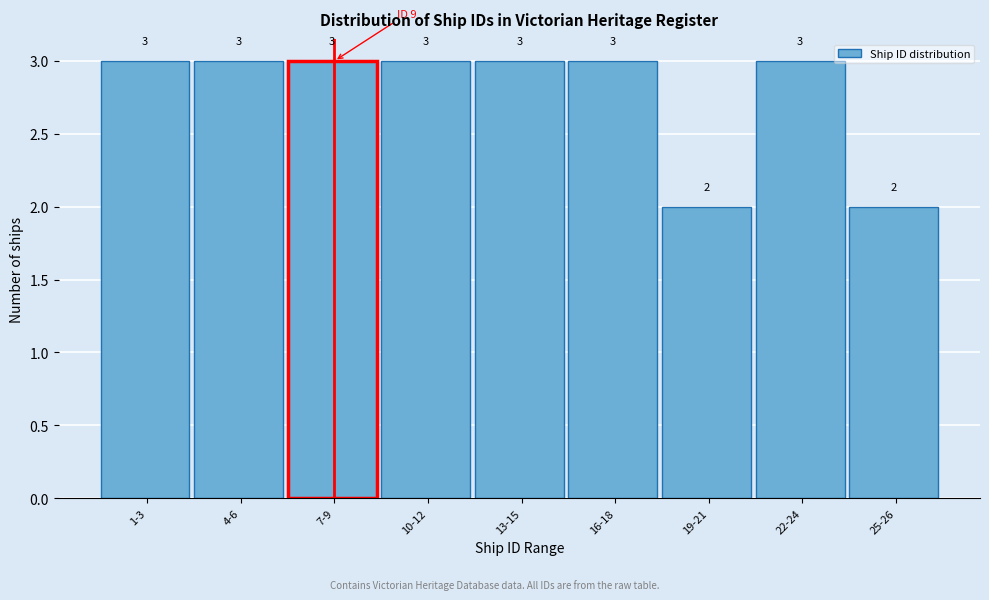

Reading left to right, list all the values displayed in this chart.

3	3	3	3	3	3	2	3	2